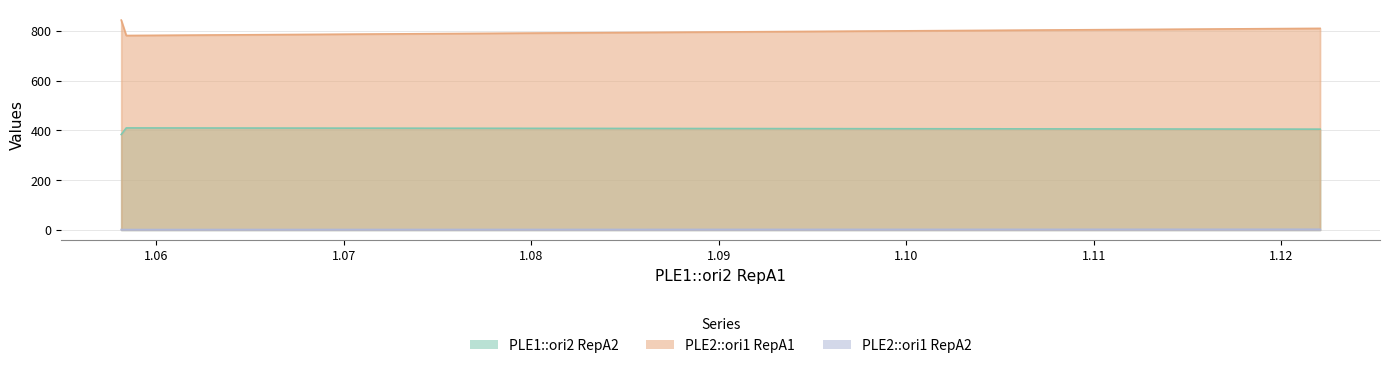

Reading left to right, transcribe all the data shown in this chart.

PLE1::ori2 RepA2: 1.05814373=383.6	1.058412412=410.0	1.122066824=405.0
PLE2::ori1 RepA1: 1.05814373=843.4	1.058412412=781.6	1.122066824=810.2
PLE2::ori1 RepA2: 1.05814373=1.4	1.058412412=1.4	1.122066824=2.5